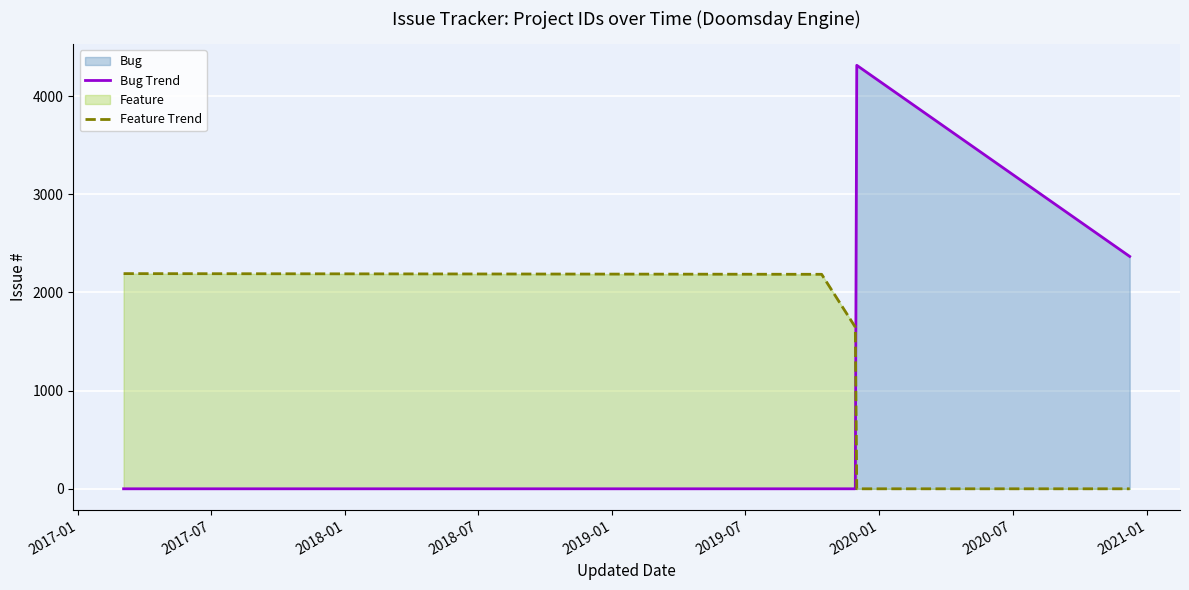

Which series has the widest spread of values?

Bug Trend